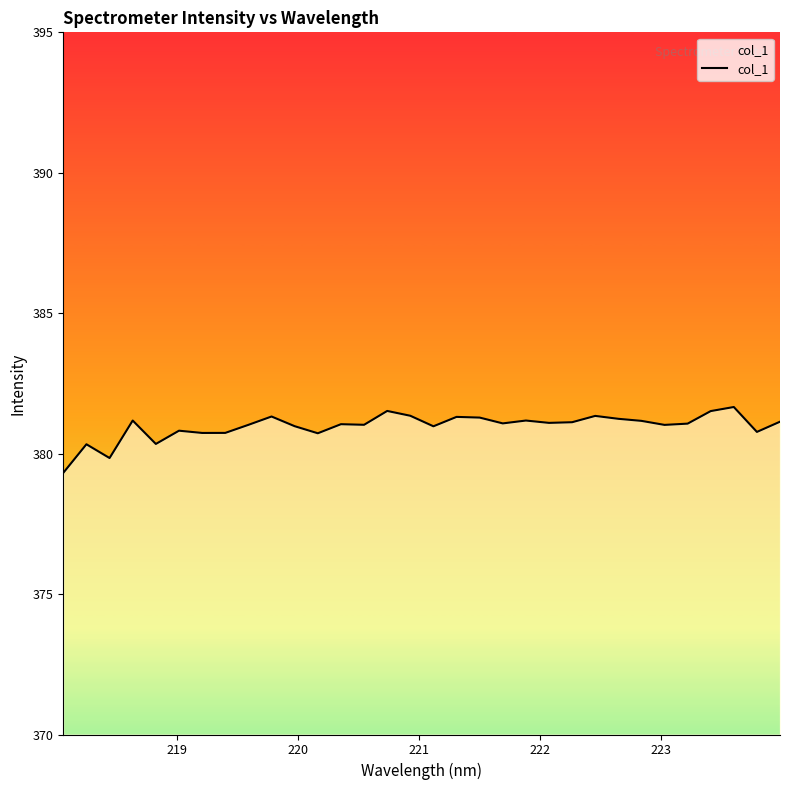

What is the greatest value displayed?

381.7